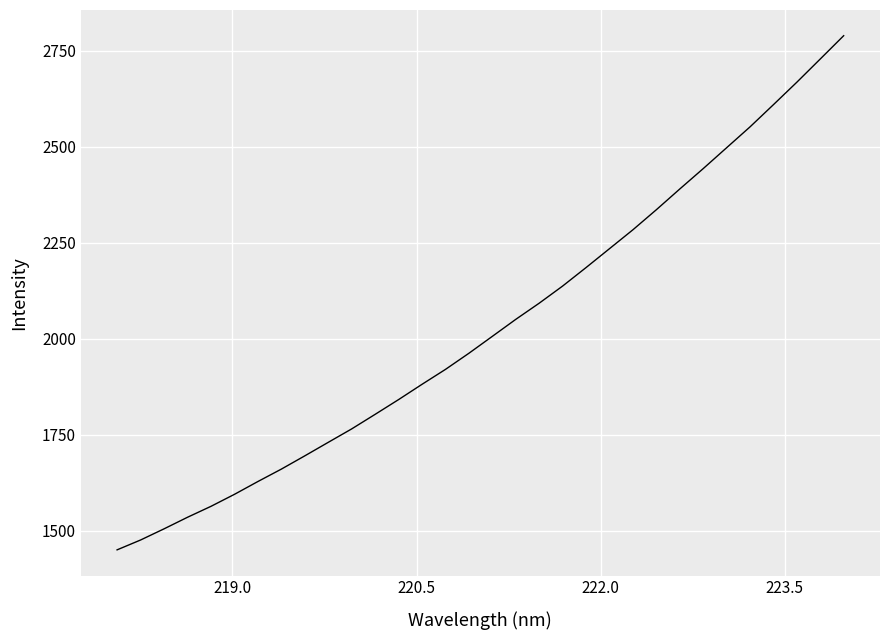

What is the difference between the maximum and minimum values?

1339.2